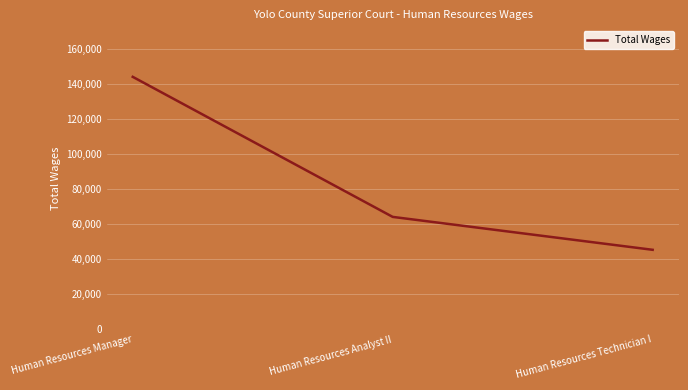

Which label corresponds to the largest value in the chart?

Human Resources Manager